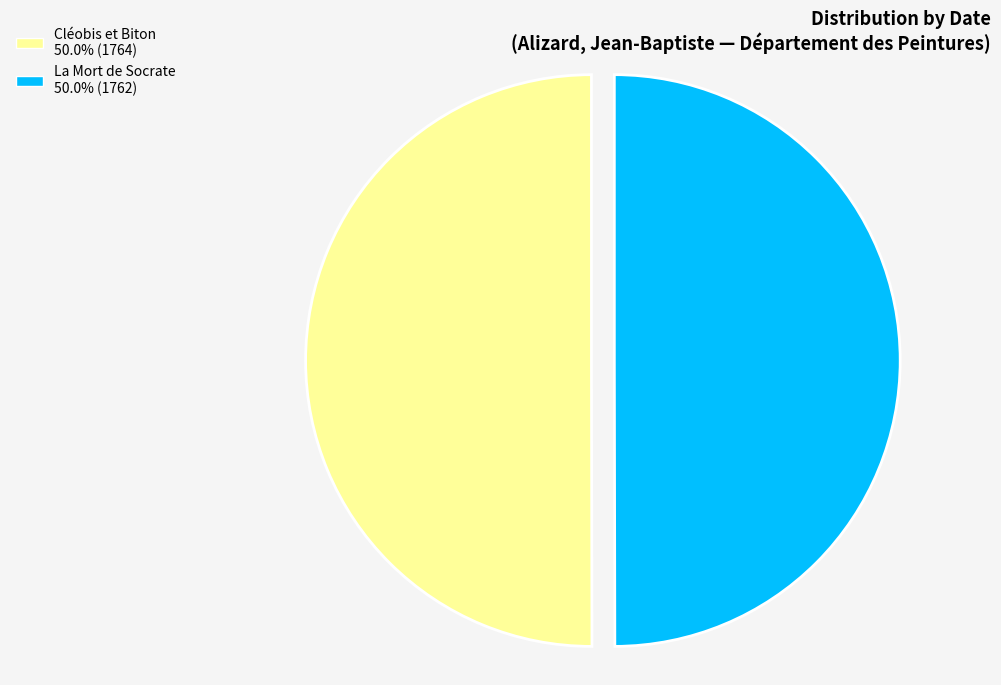

Is the sum of Cléobis et Biton and La Mort de Socrate greater than half?

Yes